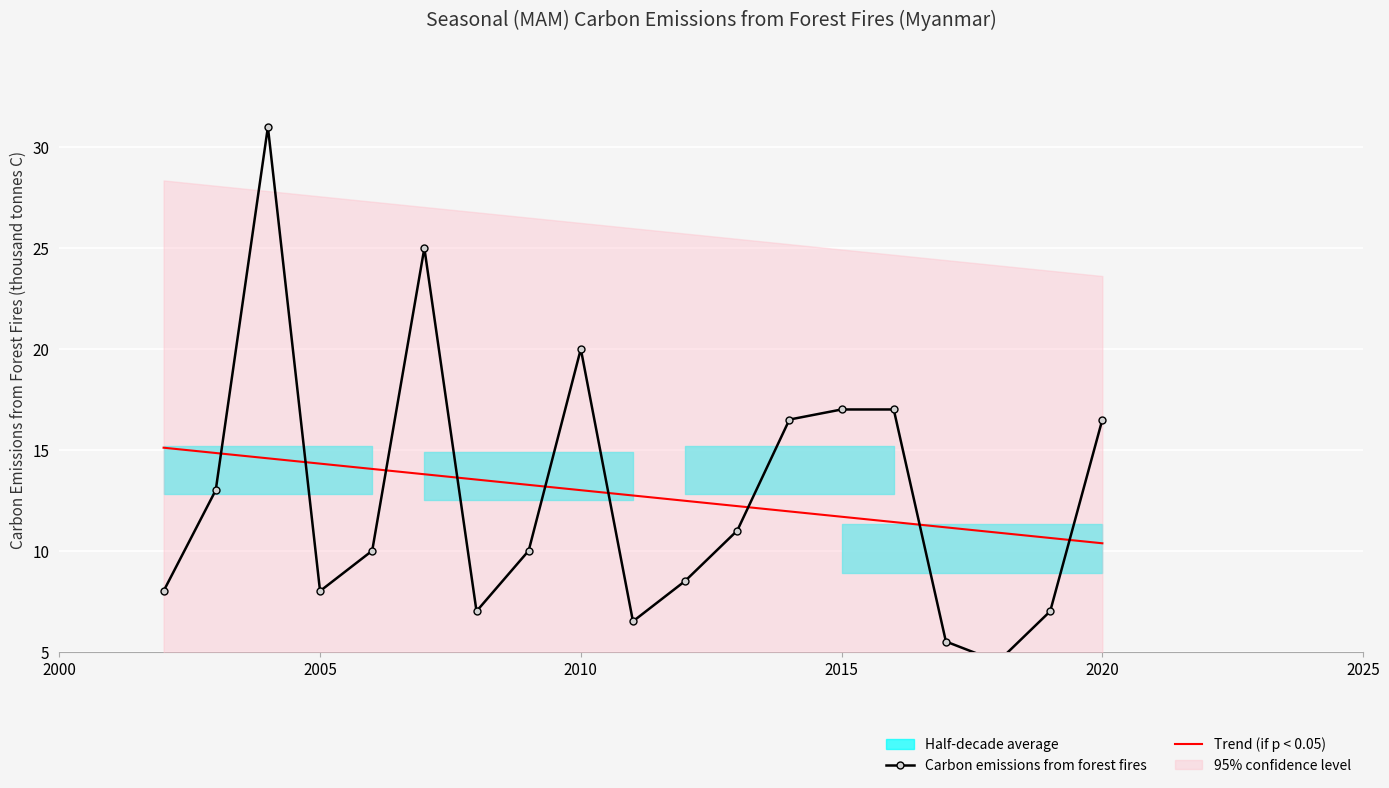

The value of Trend (if p < 0.05) at 2020 is 10.4. True or false?

True